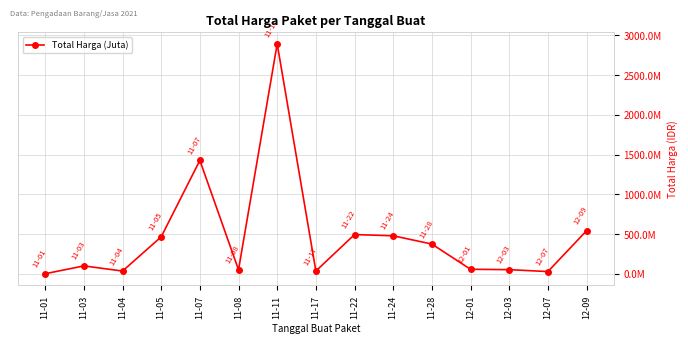

Is this an area chart (filled region under the line)?

No